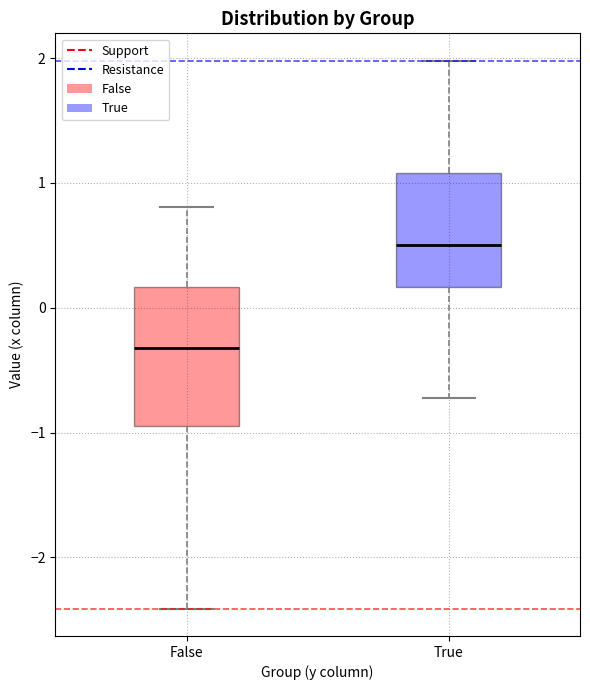

Which box is the tallest, from its lower edge to its upper edge?

False